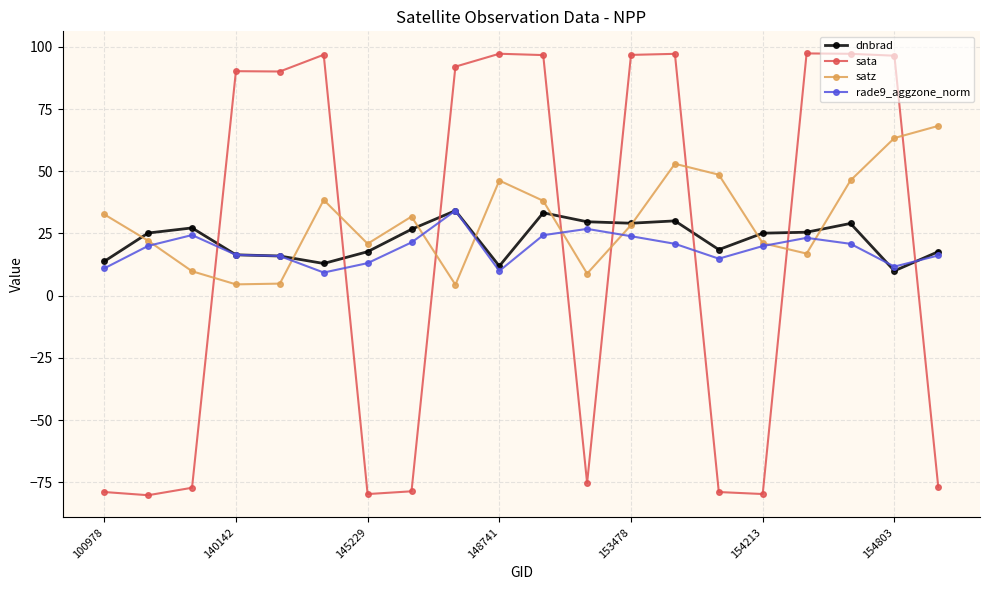

Which series has the largest range (max minus min)?

sata